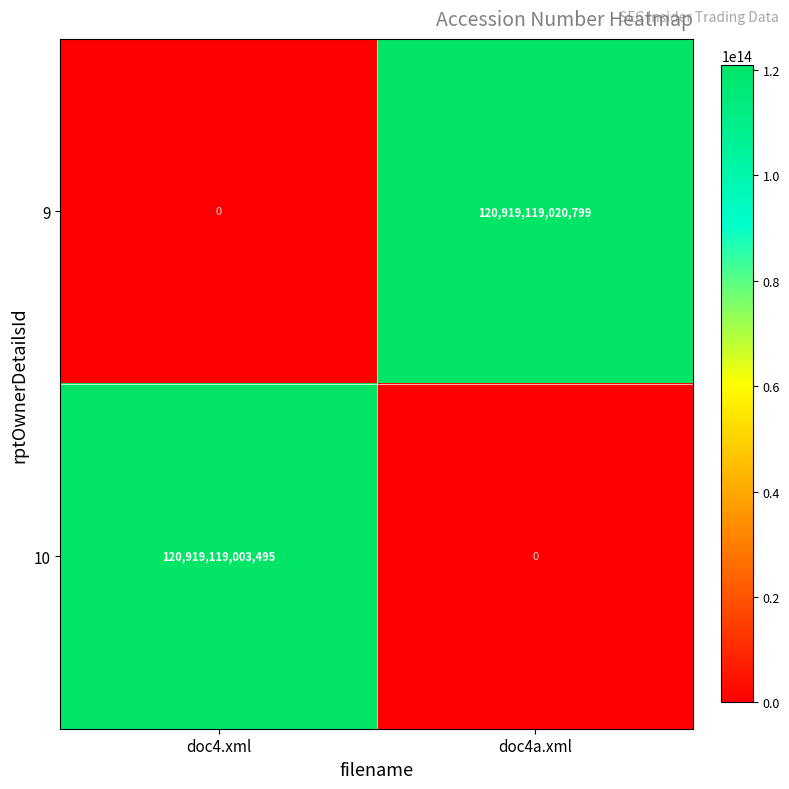

Which series has the largest total across all categories?

9